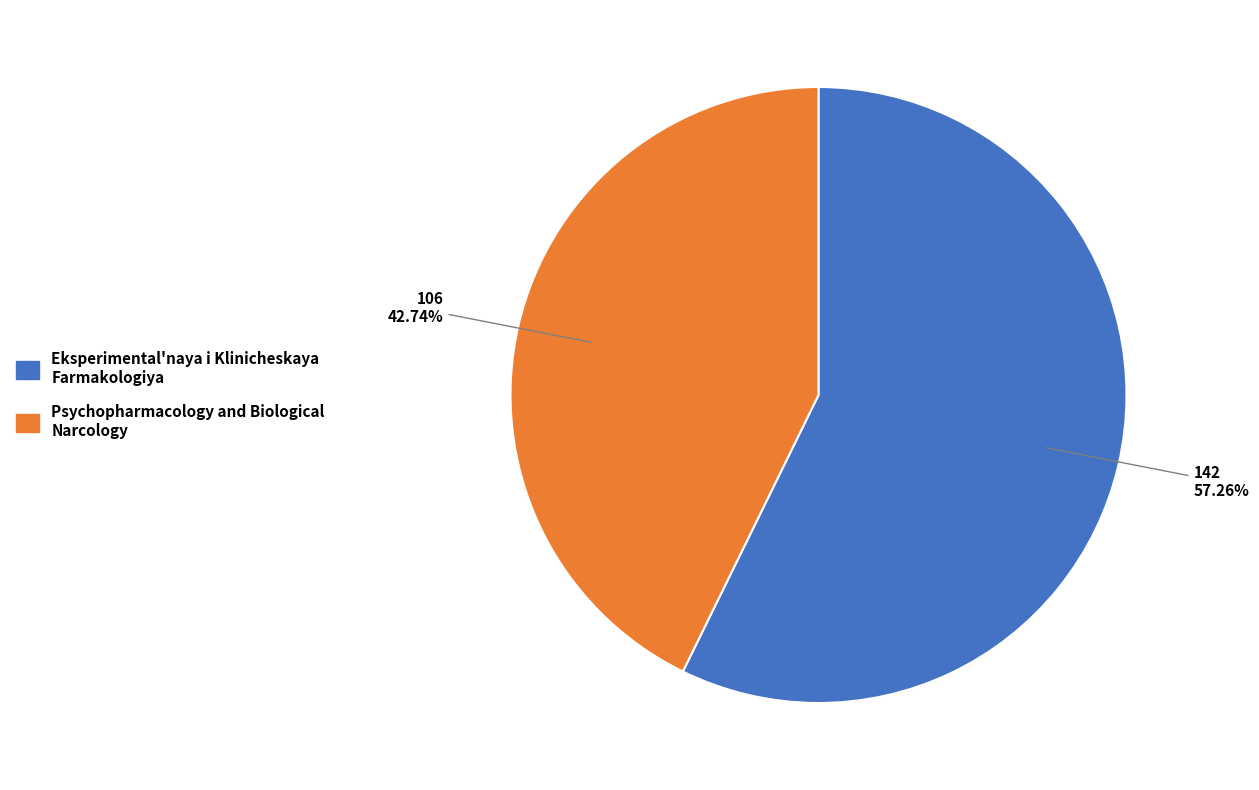

To the nearest percent, what portion does Psychopharmacology and Biological Narcology represent?

43%